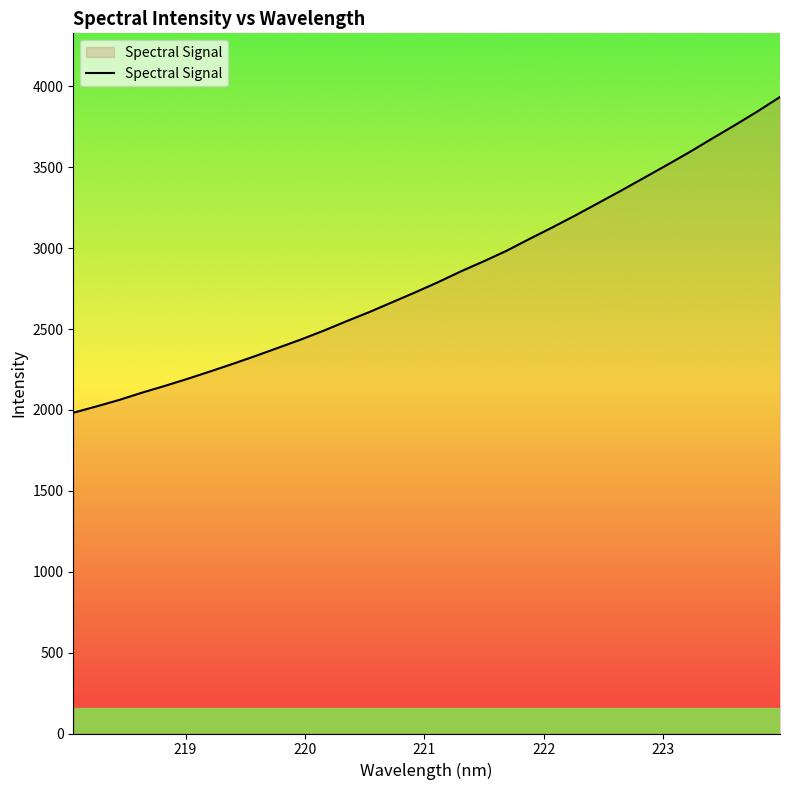

What is the greatest value displayed?

3934.8